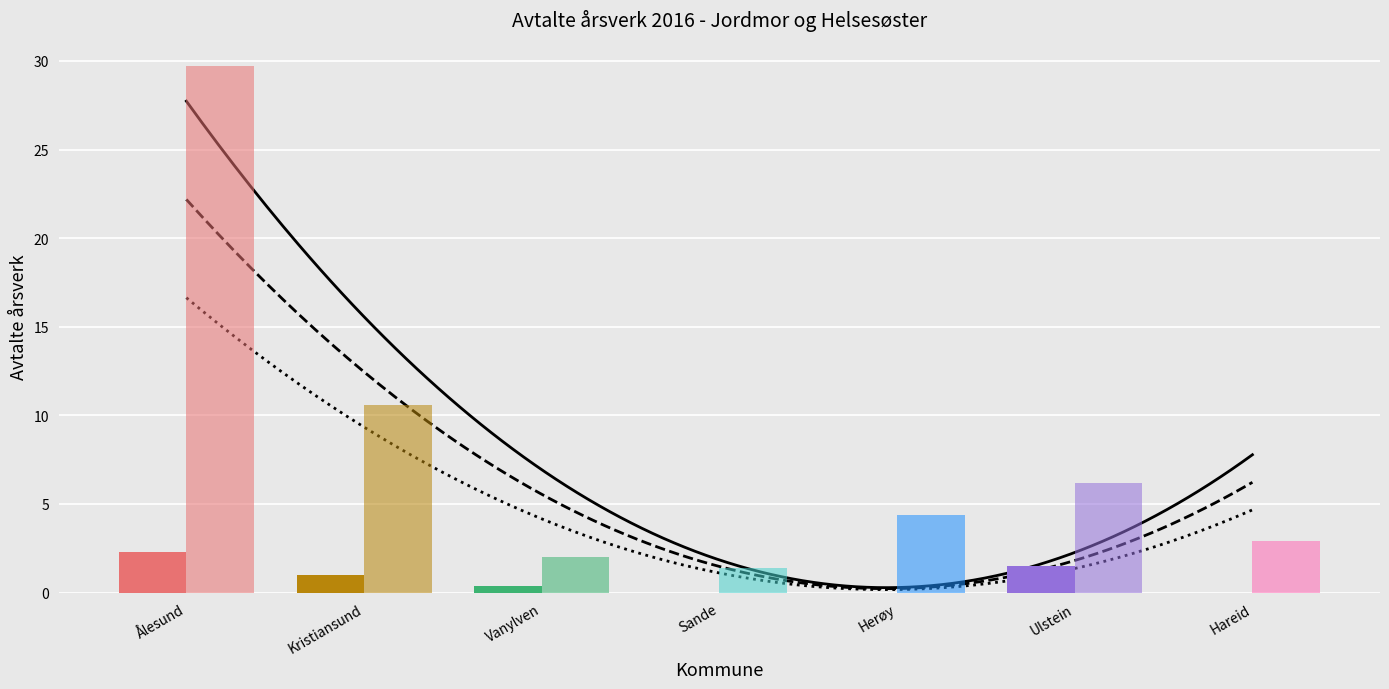

What is the difference between the maximum and minimum values in the Jordmor series?

2.3